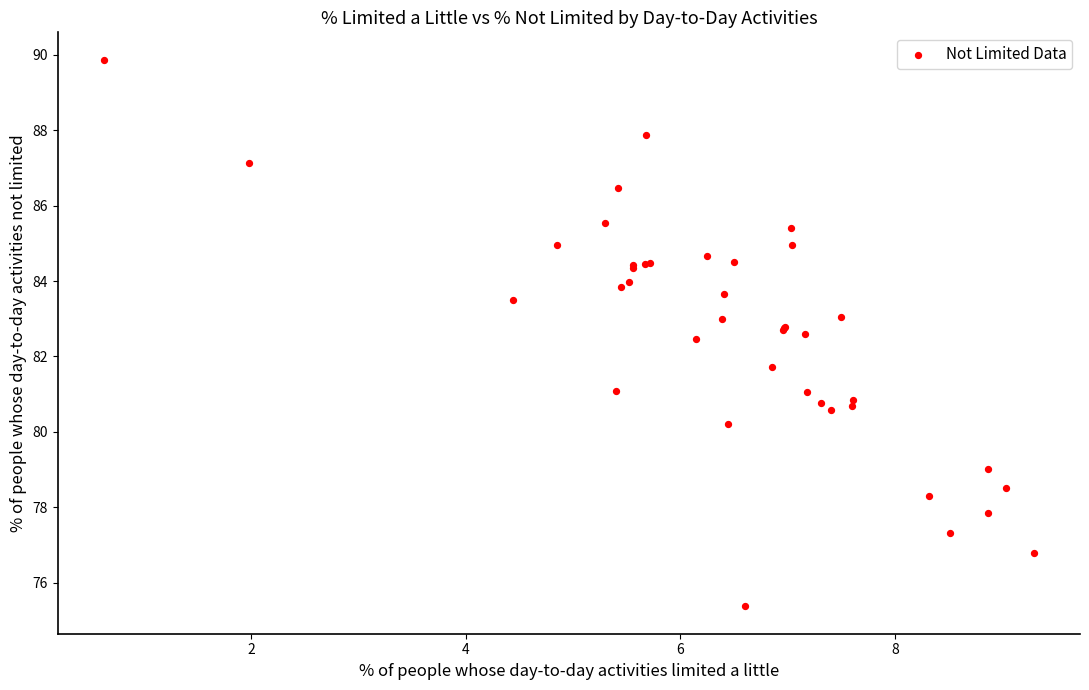

What Y value in the scatter plot is closest to 82?

81.7